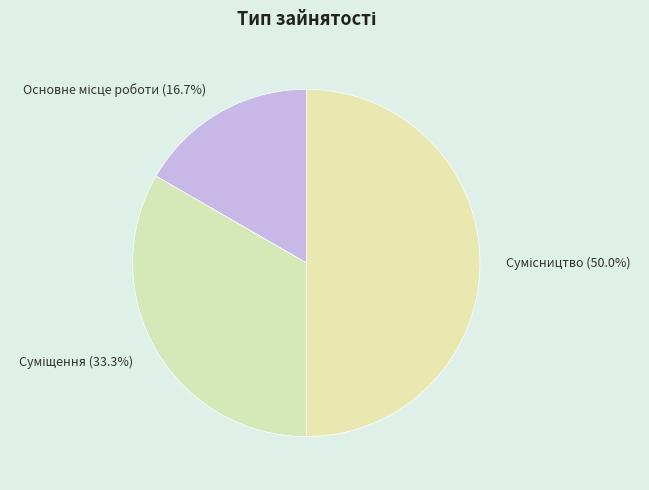

Combined, do Суміщення and Основне місце роботи account for over 50%?

No